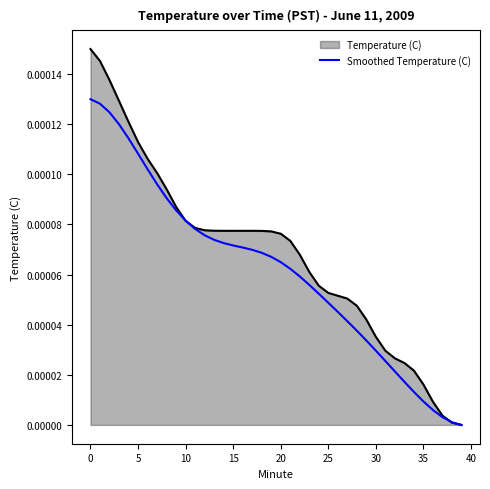

List the series in order of their peak value, highest first.

Temperature (C), Smoothed Temperature (C)